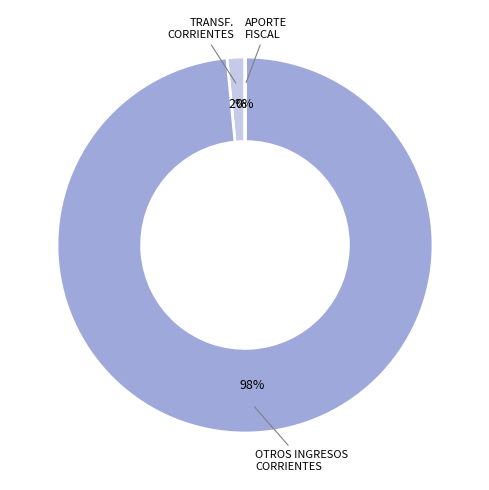

To the nearest percent, what is the difference between the largest and smallest slice percentages?

98%